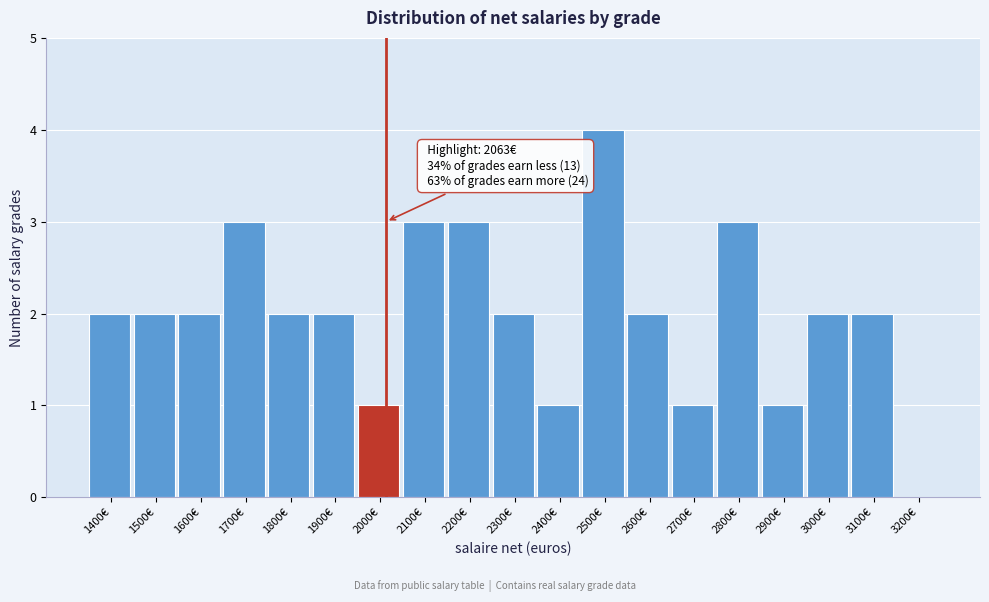

Reading left to right, transcribe all the data shown in this chart.

1400€=2	1500€=2	1600€=2	1700€=3	1800€=2	1900€=2	2000€=1	2100€=3	2200€=3	2300€=2	2400€=1	2500€=4	2600€=2	2700€=1	2800€=3	2900€=1	3000€=2	3100€=2	3200€=0